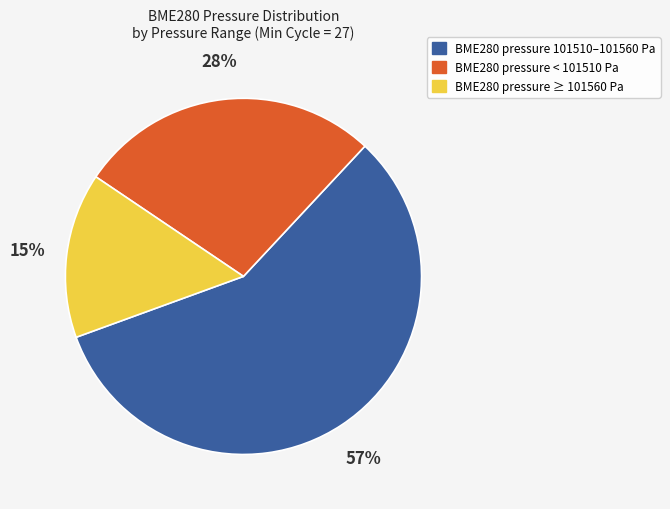

The BME280 pressure < 101510 Pa slice represents 41% of the pie. True or false?

False